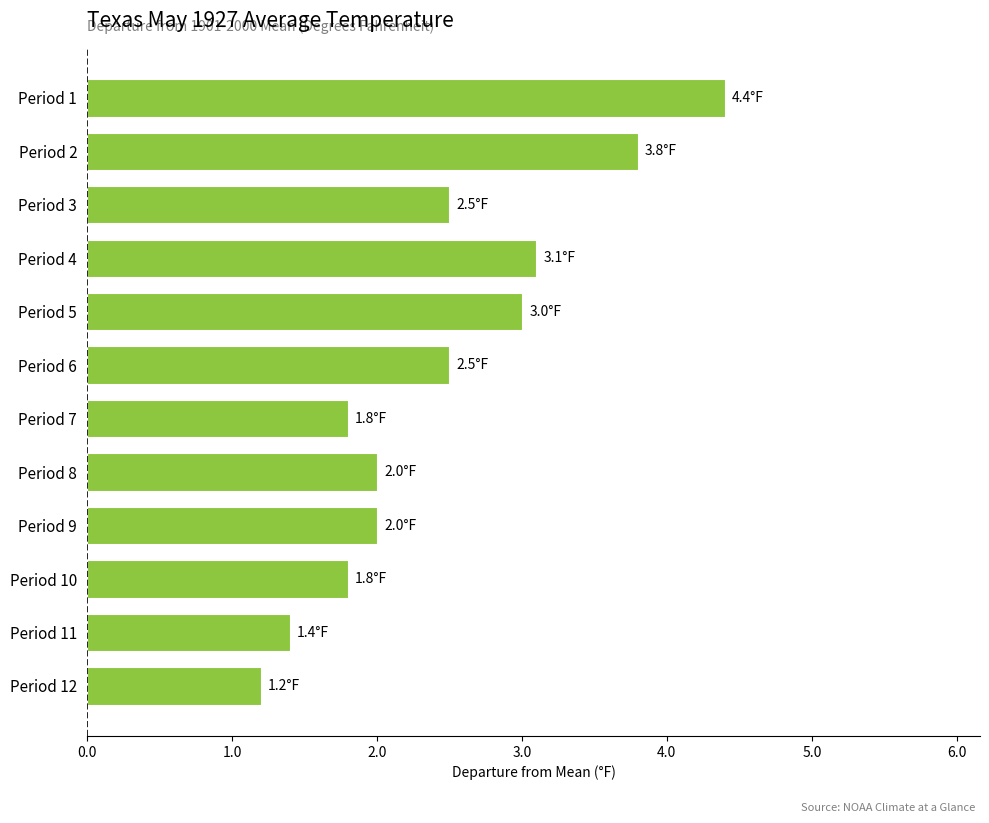

Reading top to bottom, list all the values displayed in this chart.

Period 1=4.4	Period 2=3.8	Period 3=2.5	Period 4=3.1	Period 5=3.0	Period 6=2.5	Period 7=1.8	Period 8=2.0	Period 9=2.0	Period 10=1.8	Period 11=1.4	Period 12=1.2